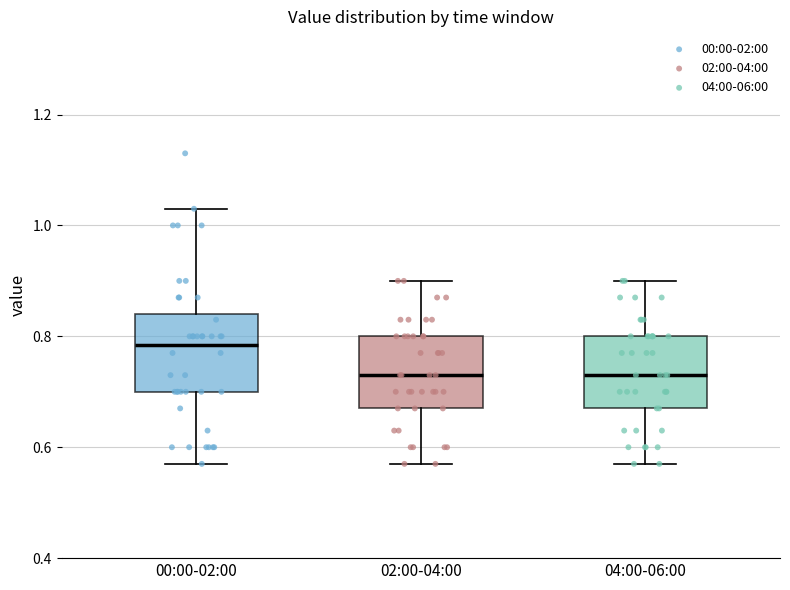

Where is the lower edge of the box for 02:00-04:00 on the y-axis? The values are not printed on the chart, so give them approximately, as read against the axis.

0.68